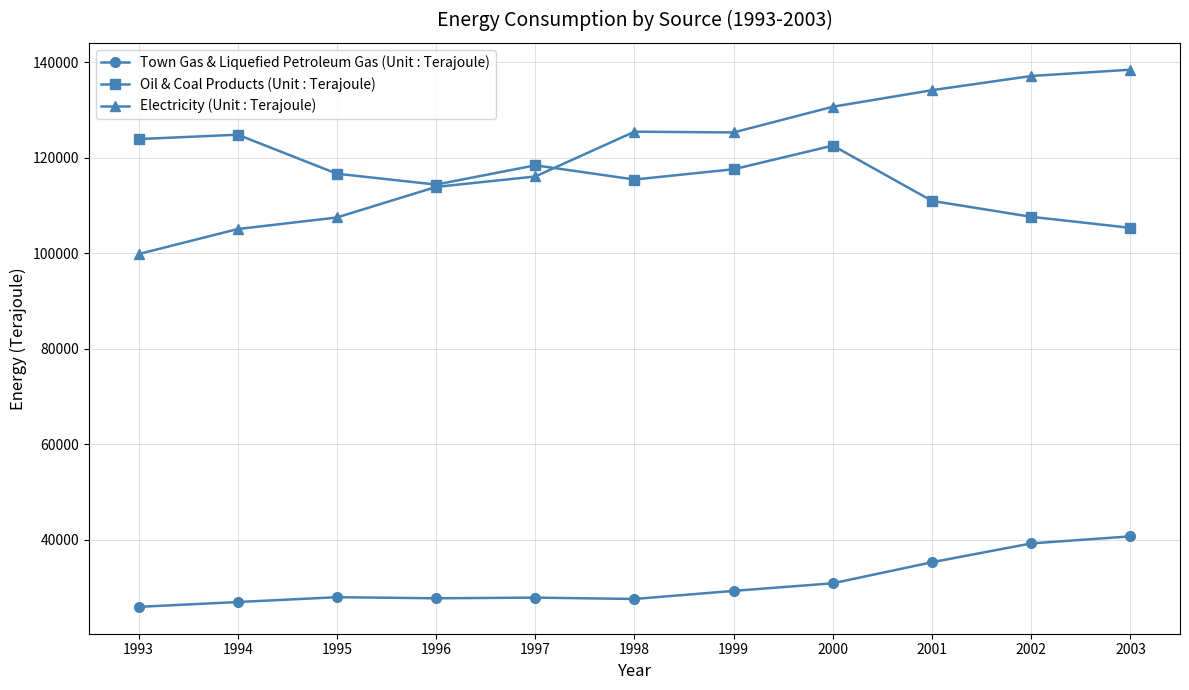

Rank the series at 1995 from highest to lowest value.

Oil & Coal Products (Unit : Terajoule), Electricity (Unit : Terajoule), Town Gas & Liquefied Petroleum Gas (Unit : Terajoule)